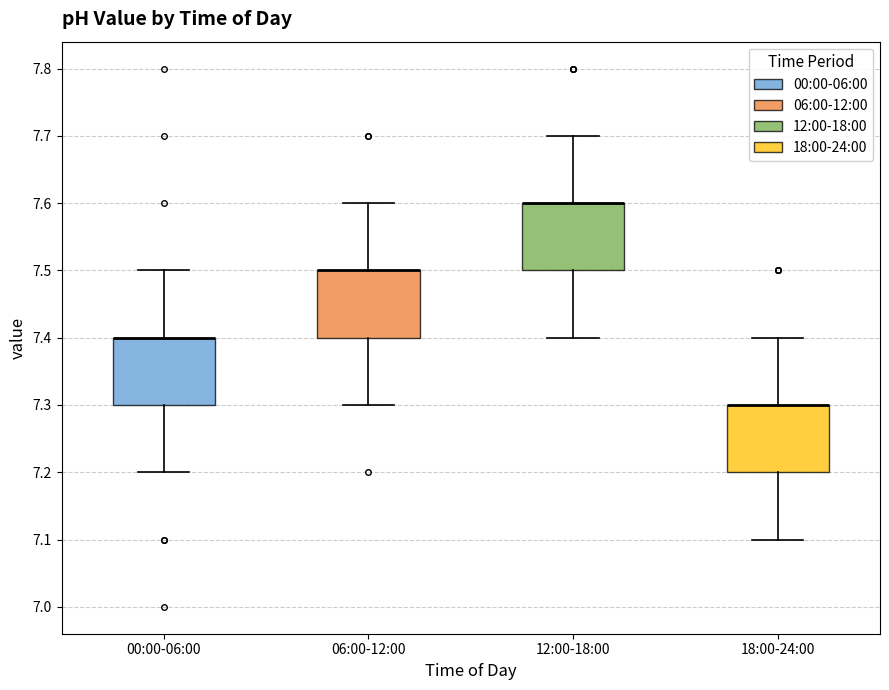

Reading left to right, read every box against the y-axis: the position of its median line, the range the box covers, and the ends of its whiskers. The values are not printed on the chart, so give them approximately, as read against the axis.

00:00-06:00: median 7.4 (drawn on the box's upper edge), box 7.3 to 7.4, whiskers 7.2 to 7.5
06:00-12:00: median 7.5 (drawn on the box's upper edge), box 7.4 to 7.5, whiskers 7.3 to 7.6
12:00-18:00: median 7.6 (drawn on the box's upper edge), box 7.5 to 7.6, whiskers 7.4 to 7.7
18:00-24:00: median 7.3 (drawn on the box's upper edge), box 7.2 to 7.3, whiskers 7.1 to 7.4